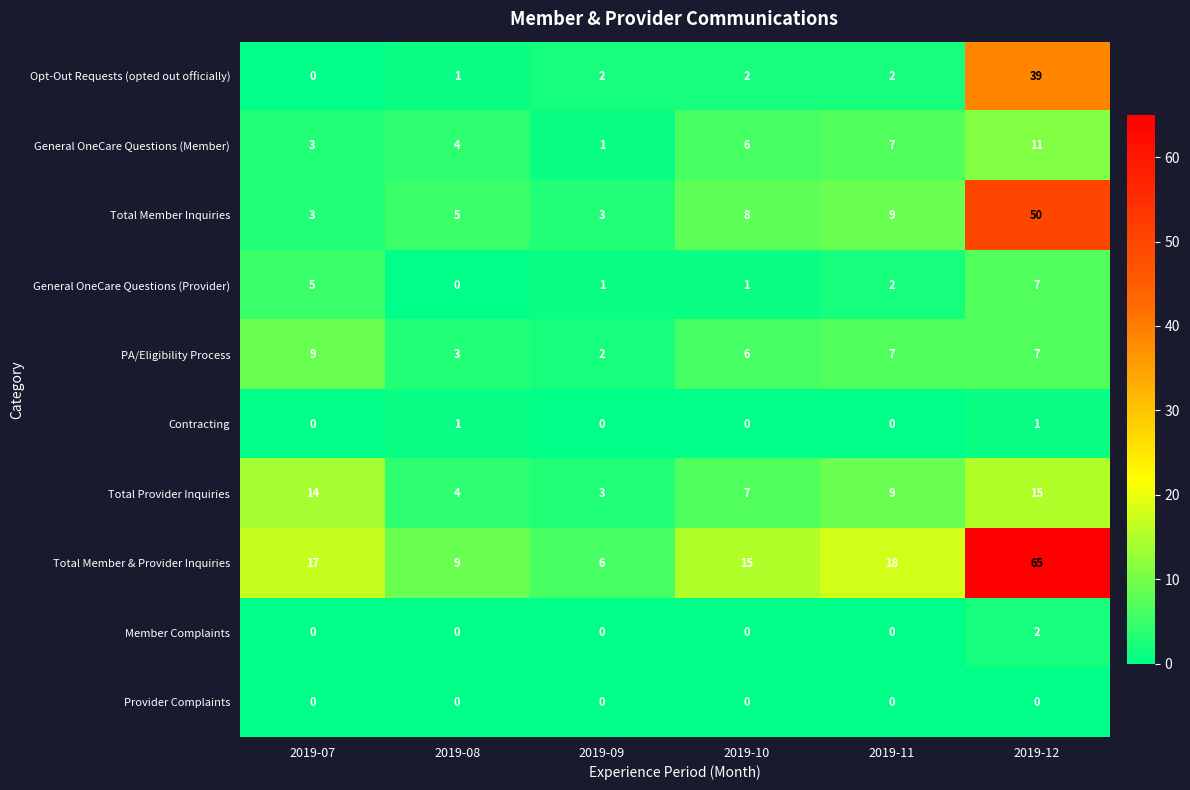

What is the sum of all General OneCare Questions (Member) values?

32